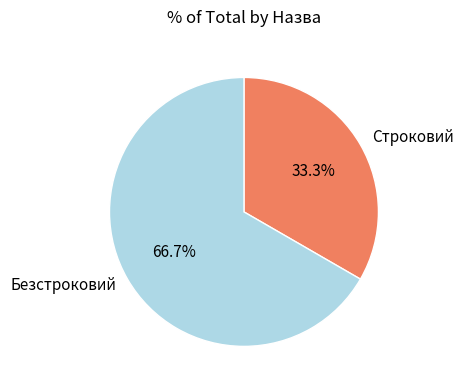

To the nearest percent, what percentage of the pie is Безстроковий?

67%